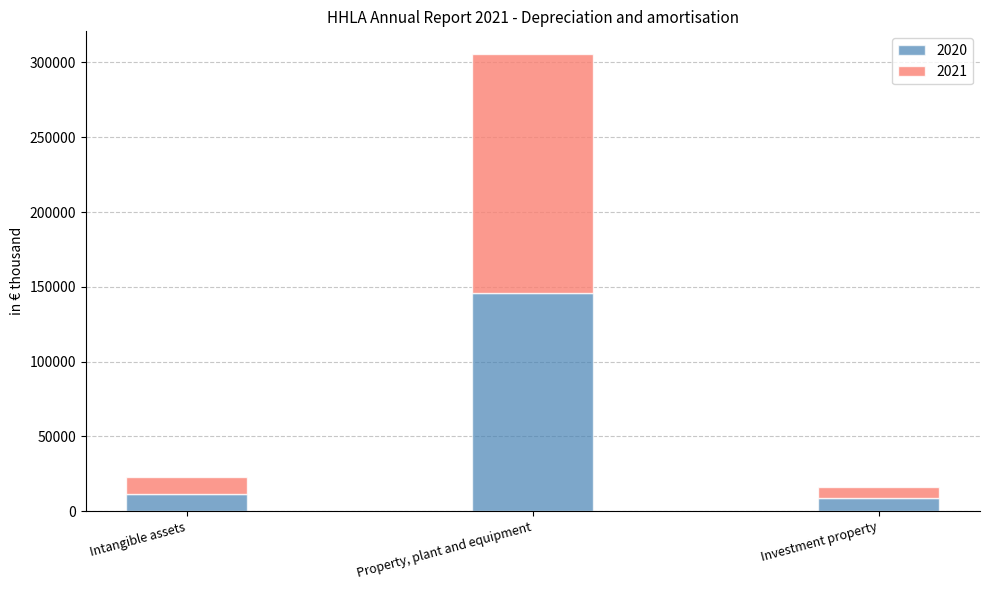

At which category is the sum across all series the highest?

Property, plant and equipment